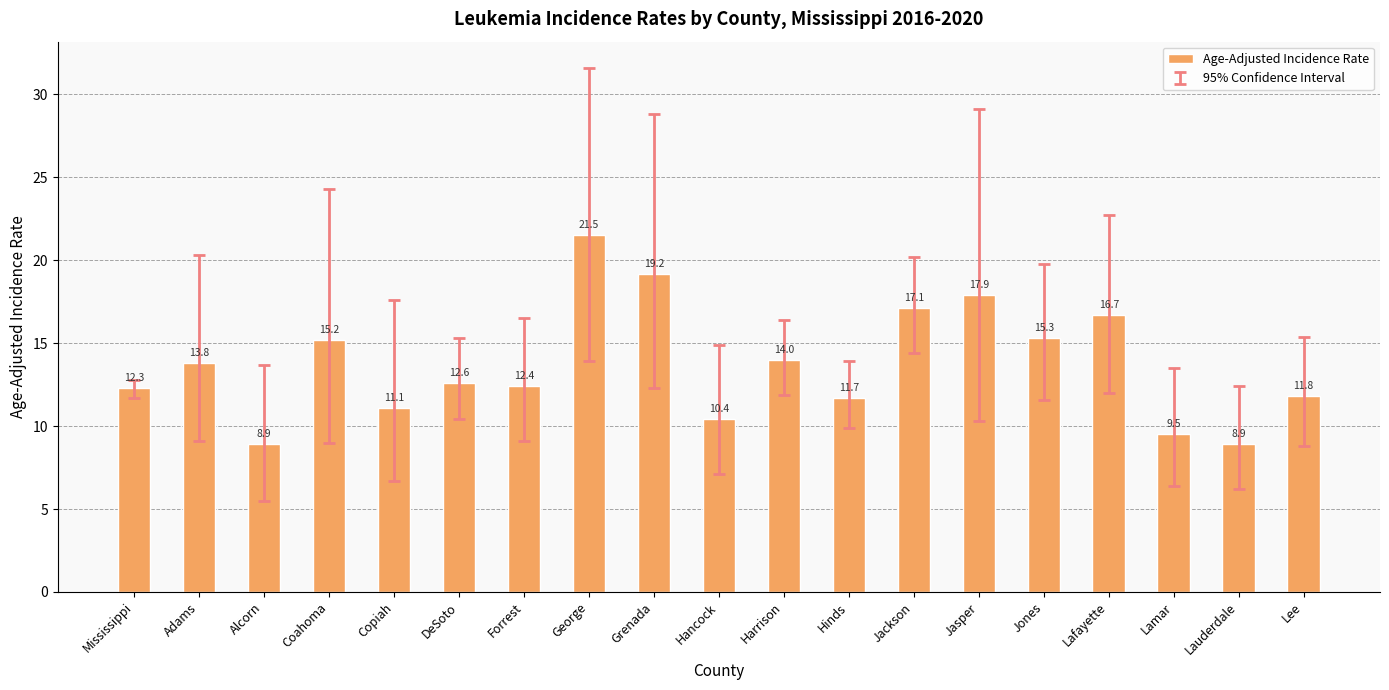

At which category does the chart reach its peak across all series?

George